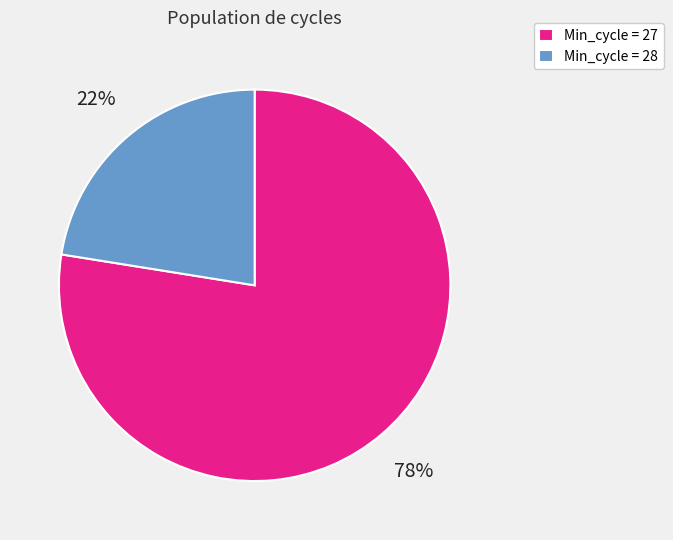

Is it true that Min_cycle = 28 is 22% of the pie?

True